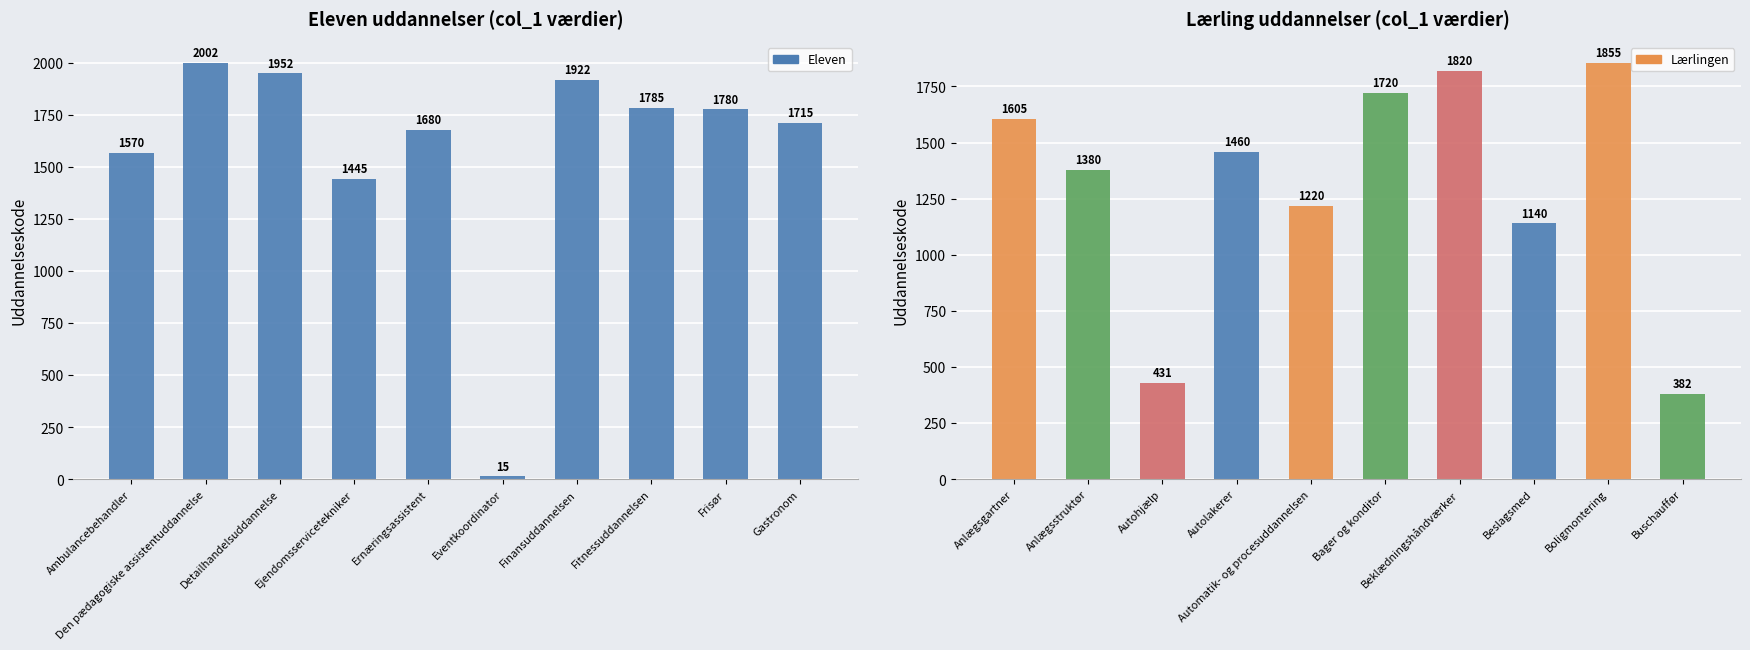

What is the difference between the maximum and minimum values in the Eleven series?

1987